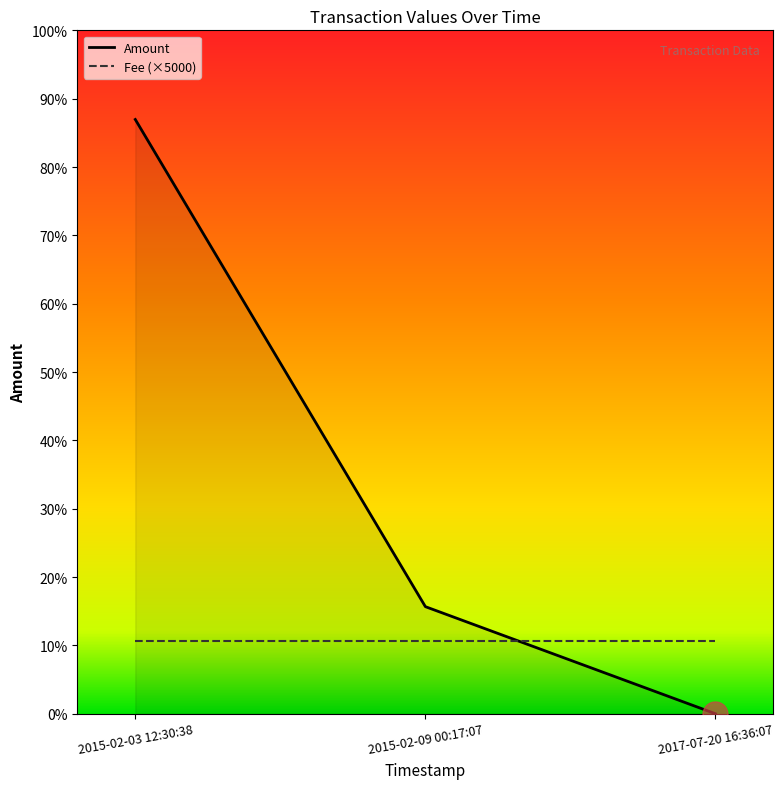

At which category is the sum across all series the highest?

2015-02-03 12:30:38